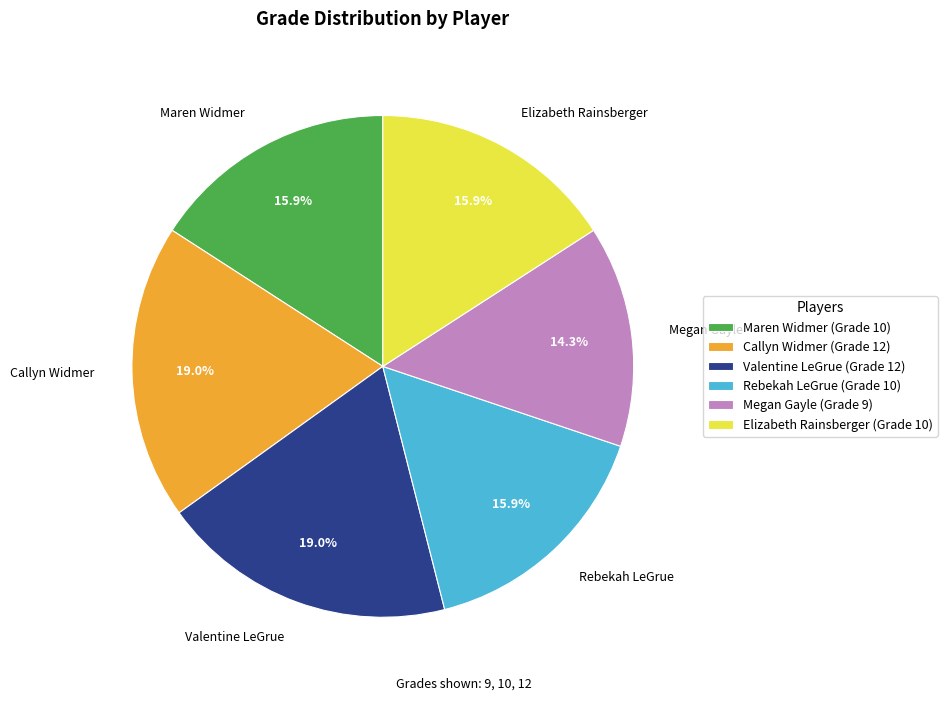

Combined, what portion of the pie is Elizabeth Rainsberger and Valentine LeGrue?

34.9%